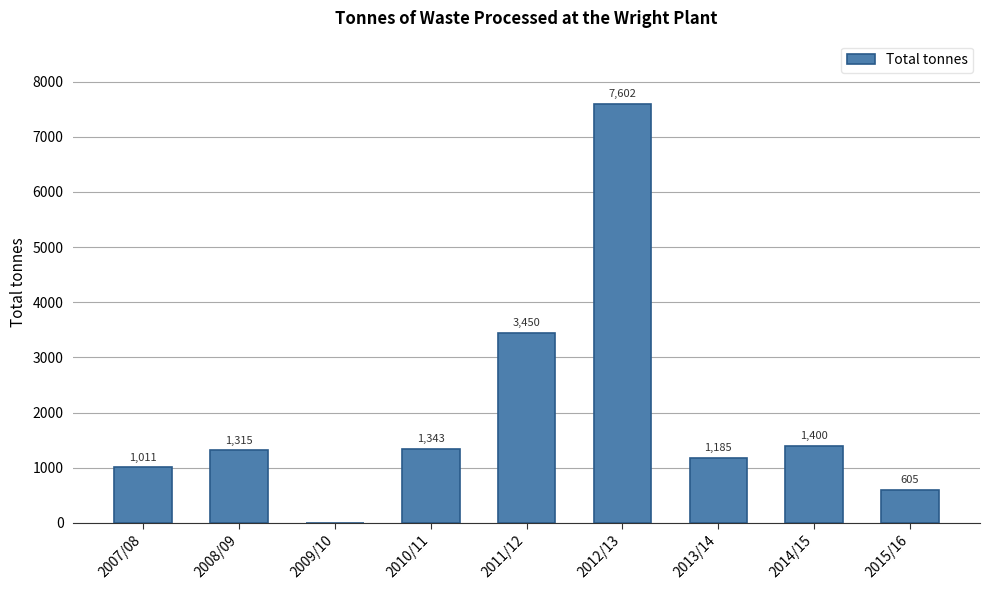

Where is the data nearest to the value 3800?

2011/12